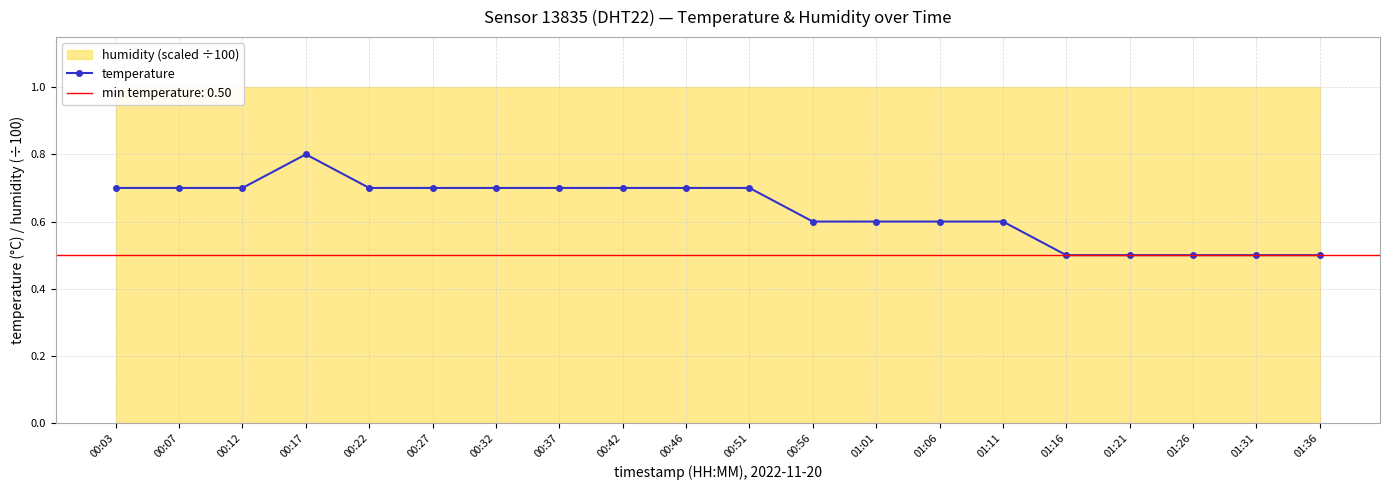

What is the label of the 19th point from the right?

00:07